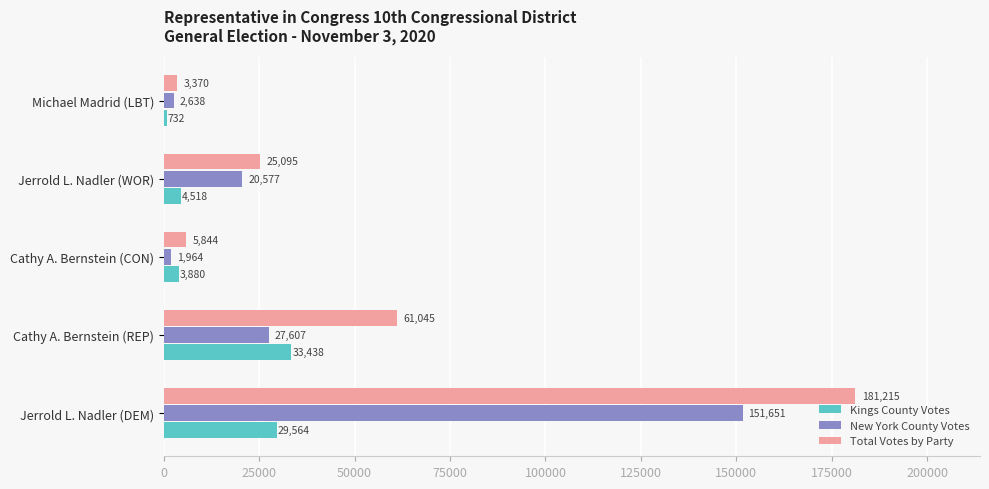

Which series has the largest range (max minus min)?

Total Votes by Party